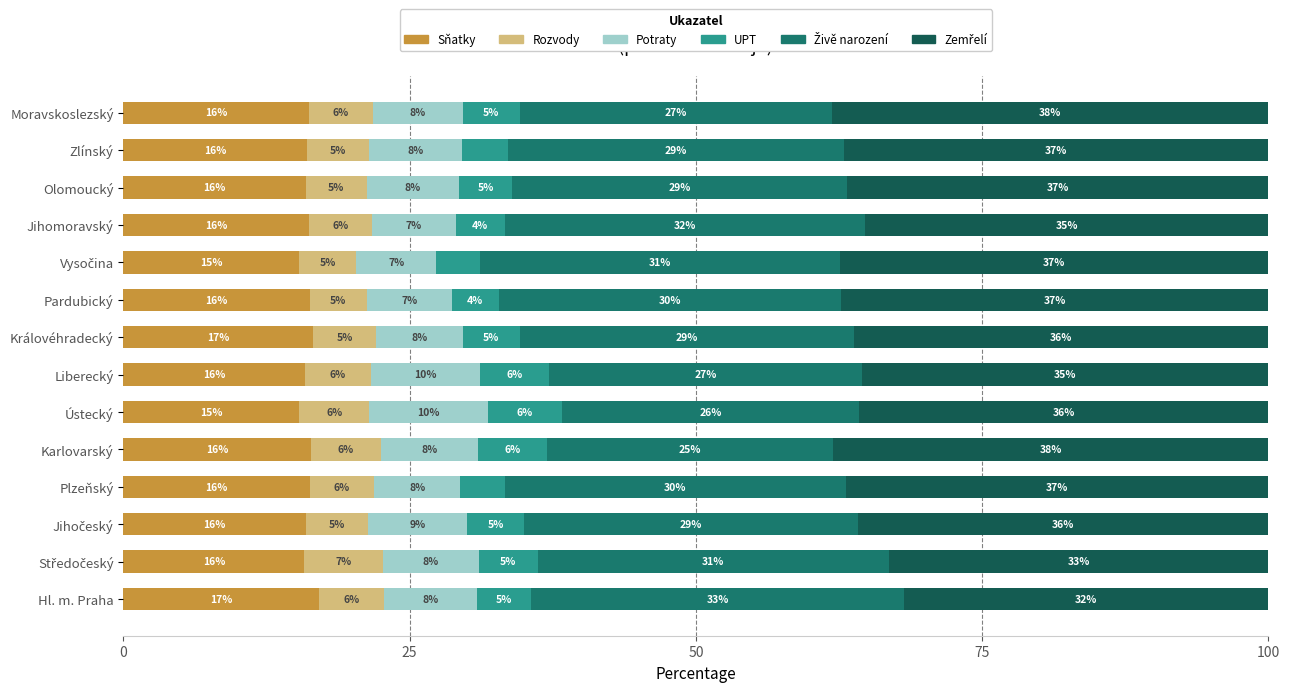

What is the minimum value for Sňatky?

15.3